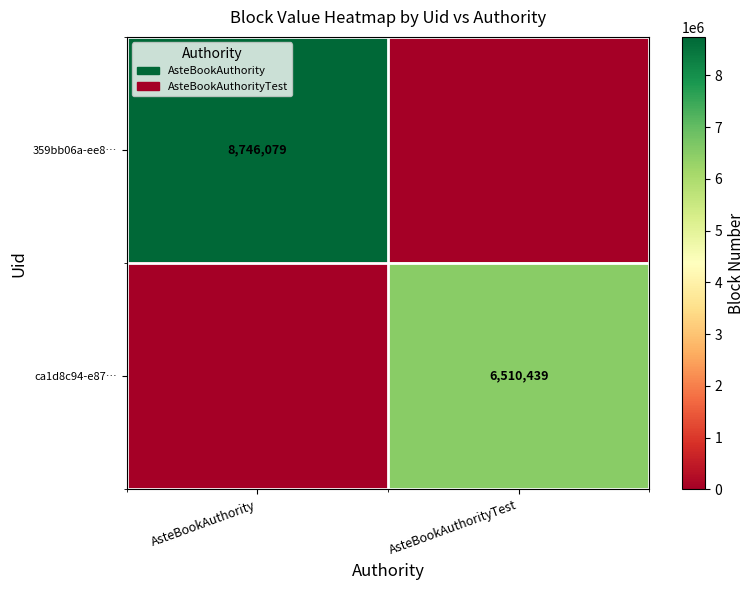

The ca1d8c94-e87… series shows 11191494 at AsteBookAuthorityTest. True or false?

False